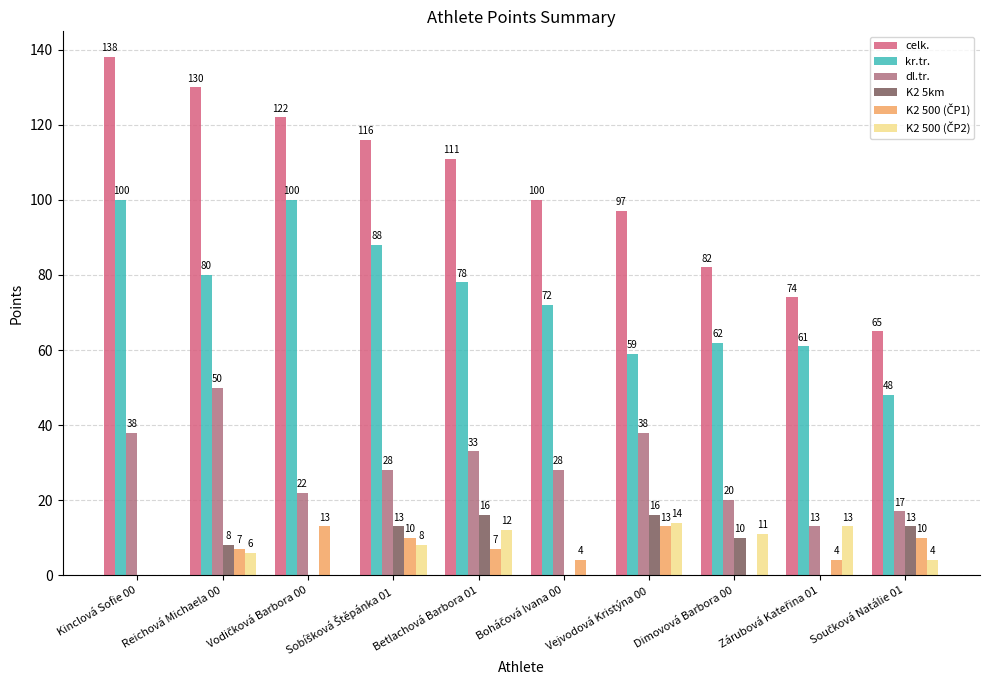

Which series changed the most between Reichová Michaela 00 and Betlachová Barbora 01?

celk.